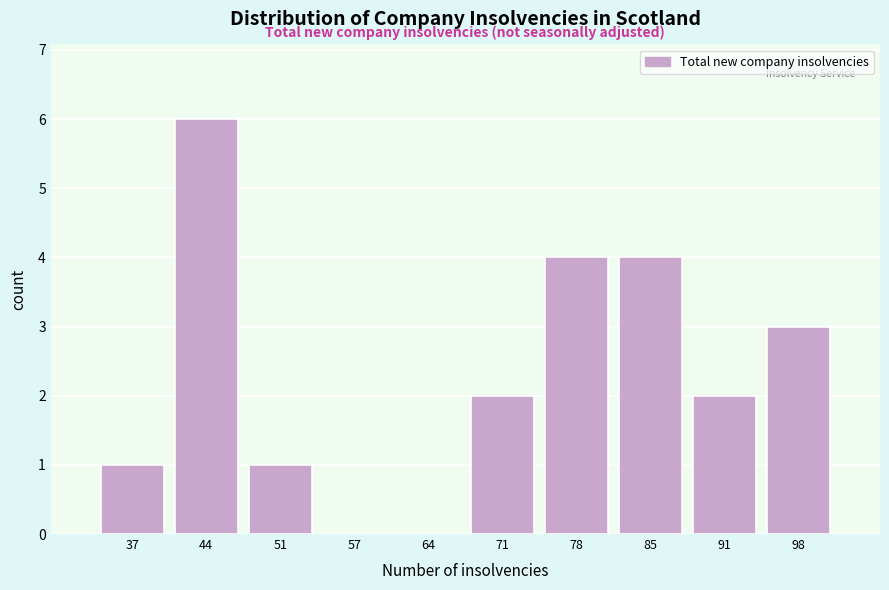

Reading left to right, what are all the values shown in this chart?

37=1	44=6	51=1	57=0	64=0	71=2	78=4	85=4	91=2	98=3